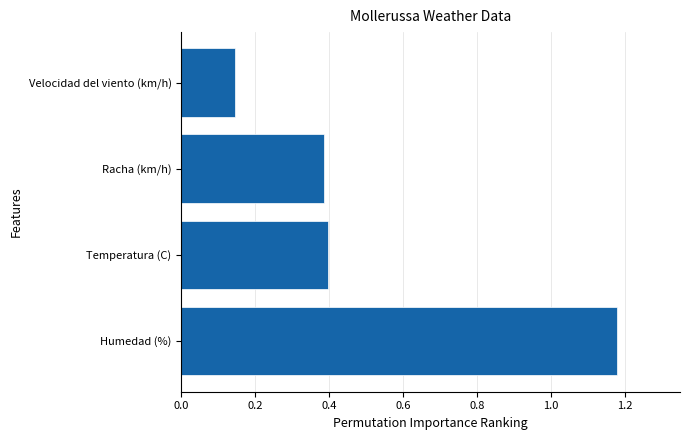

How many values are between 0 and 1?

3